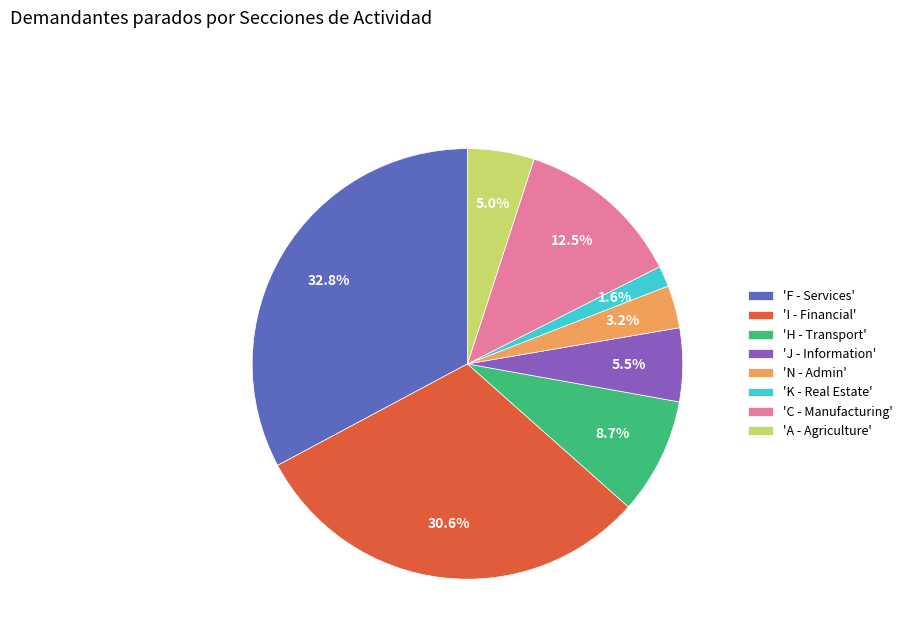

Combined, do 'F - Services' and 'H - Transport' account for over 50%?

No